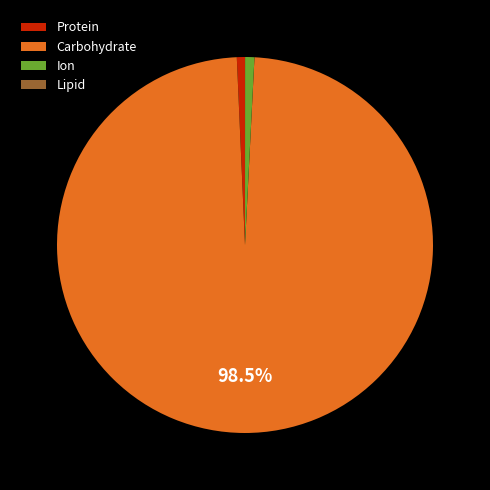

Do Protein and Carbohydrate together represent more than half of the pie?

Yes